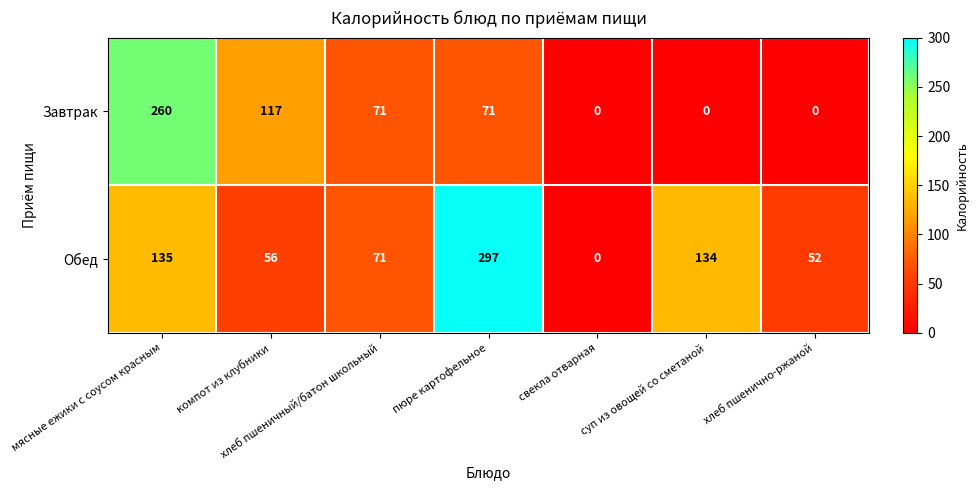

At which category is the sum across all series the highest?

мясные ежики с соусом красным